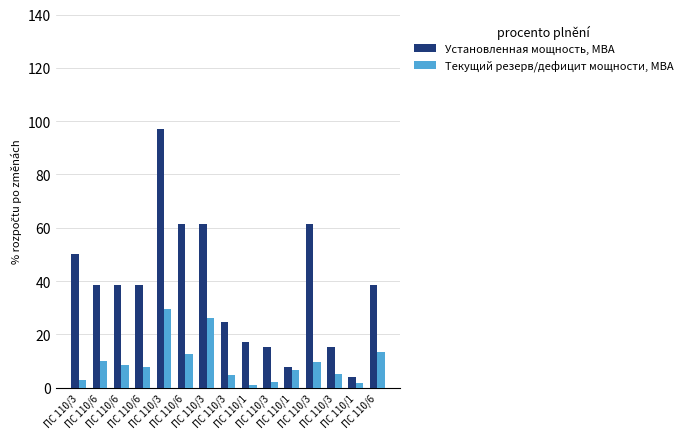

Does the chart contain any negative values?

No